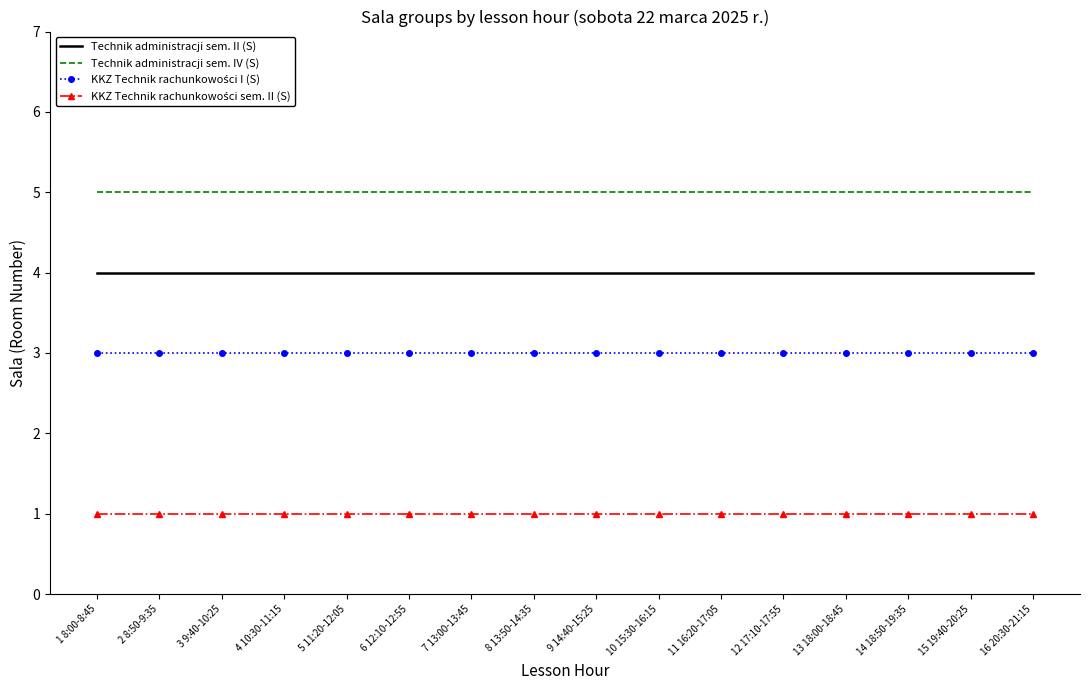

Is the value of Technik administracji sem. IV (S) at 13 18:00-18:45 greater than the value of Technik administracji sem. II (S) at 3 9:40-10:25?

Yes